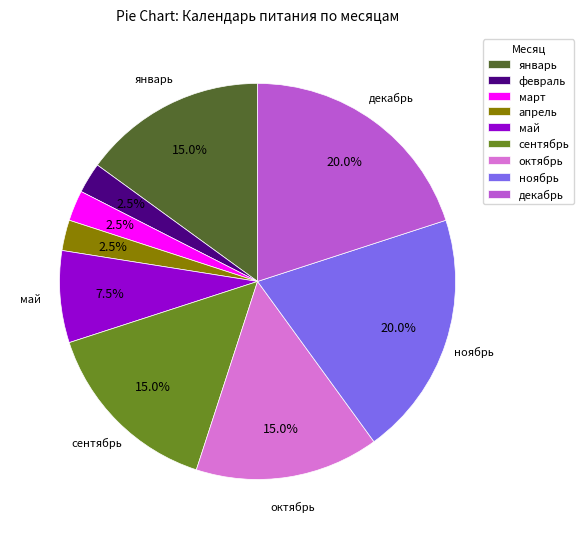

Combined, do апрель and февраль account for over 50%?

No